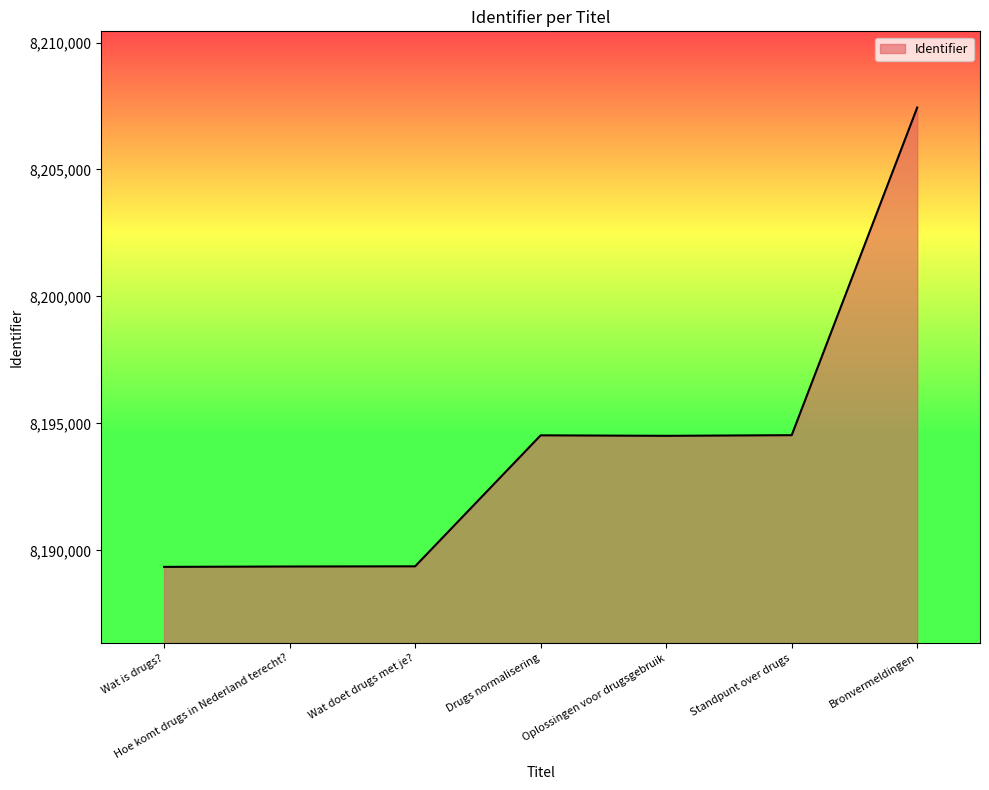

Count the number of categories in the chart.

7